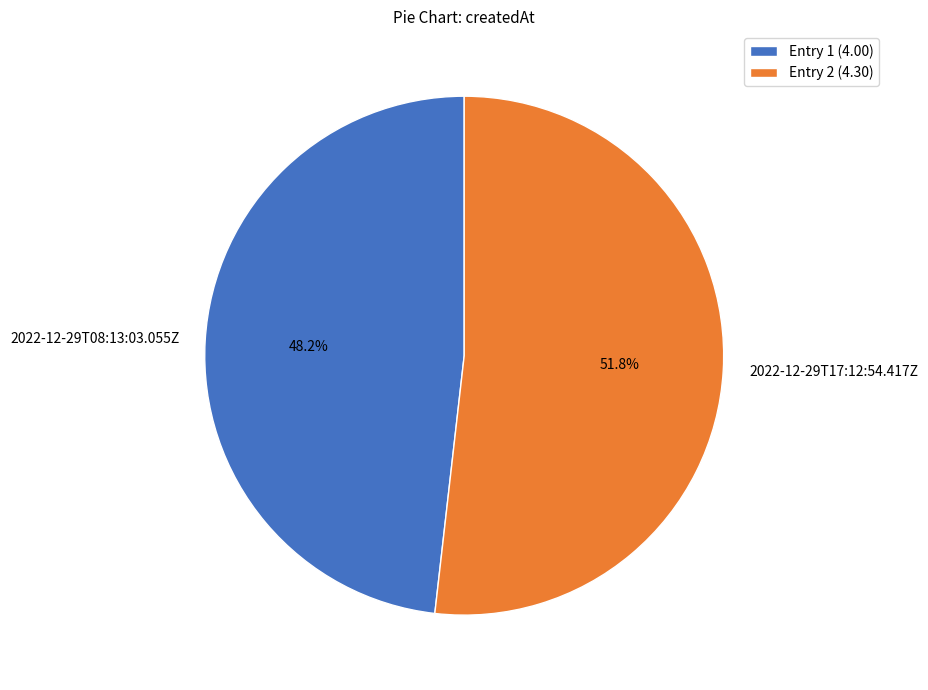

Is it true that 2022-12-29T17:12:54.417Z is 52% of the pie?

True